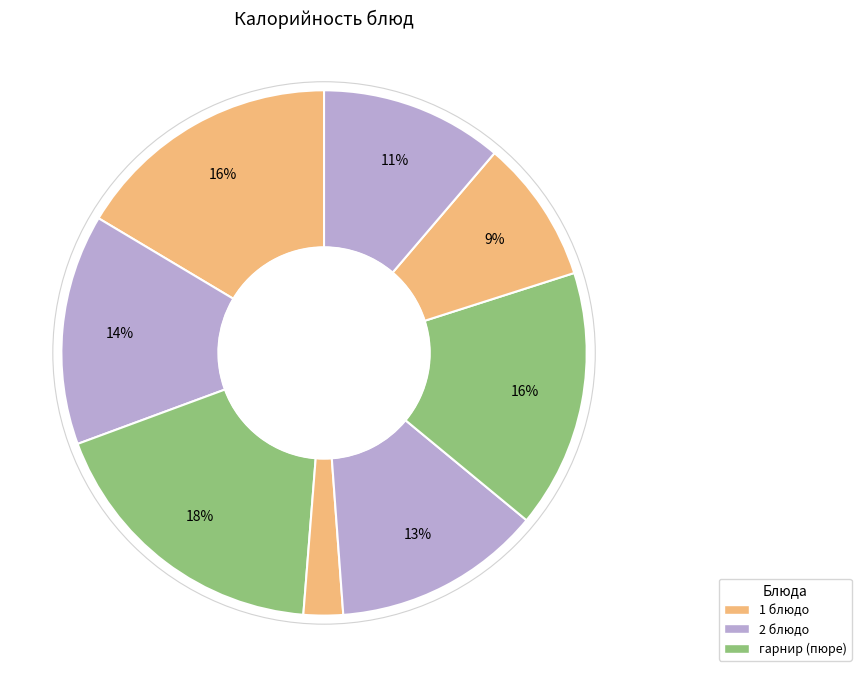

To the nearest percent, what is the difference between the largest and smallest slice percentages?

16%